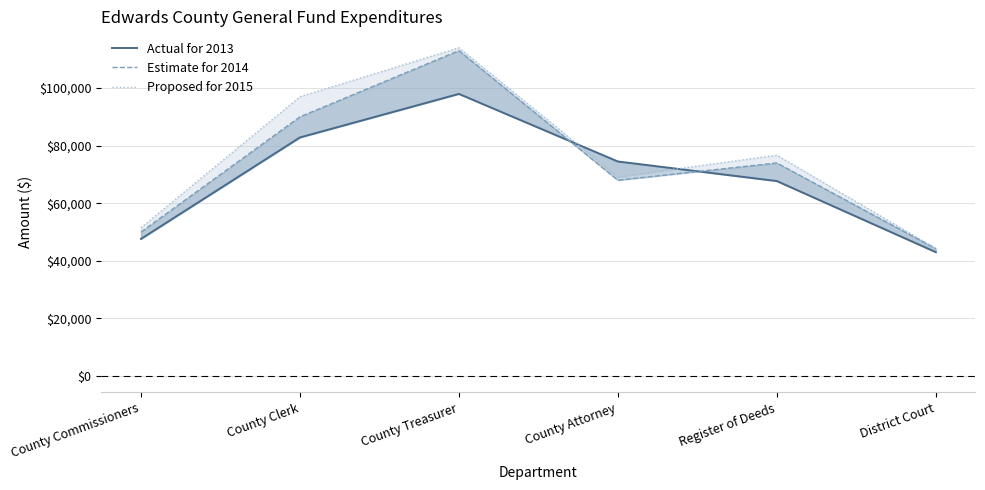

The value of Actual for 2013 at County Attorney is 74507. True or false?

True